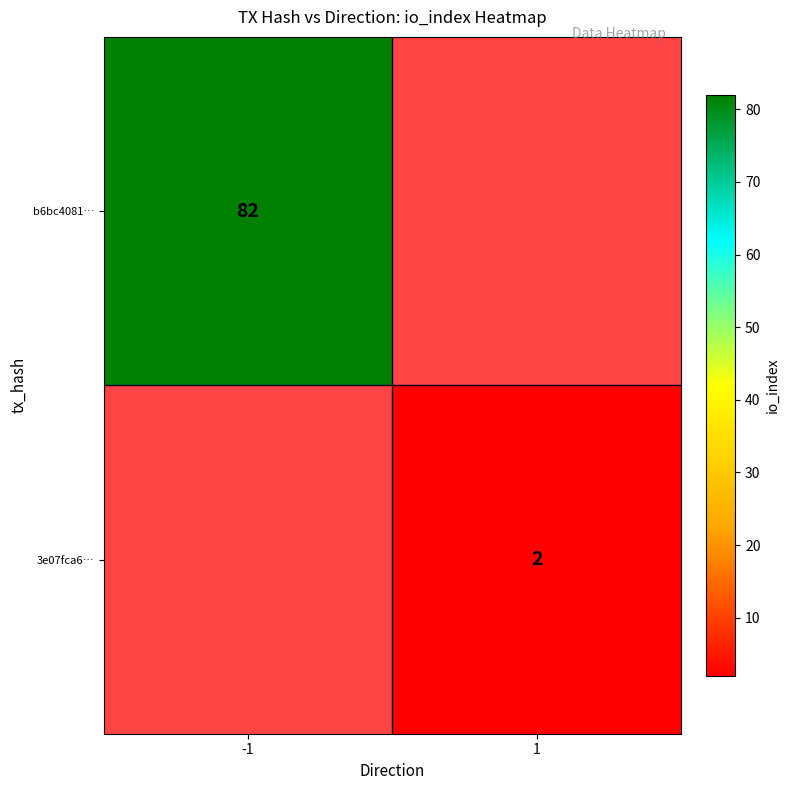

True or false: b6bc4081… has a value of 82 at -1.

True